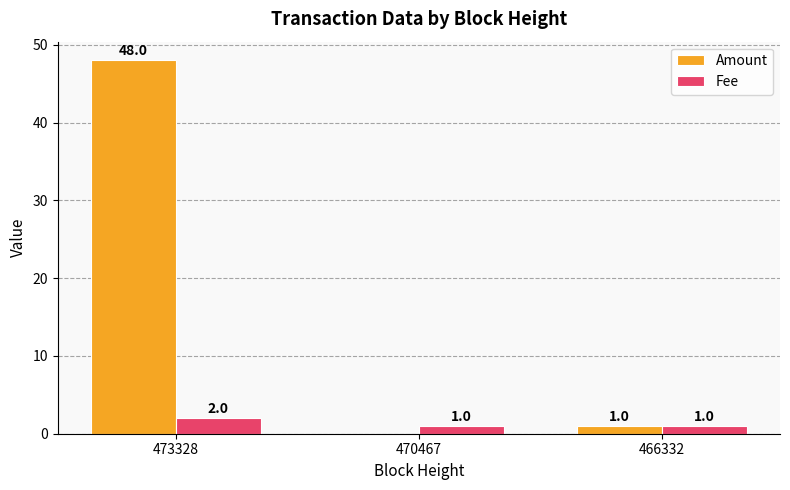

How many Fee values are between 1 and 2?

3